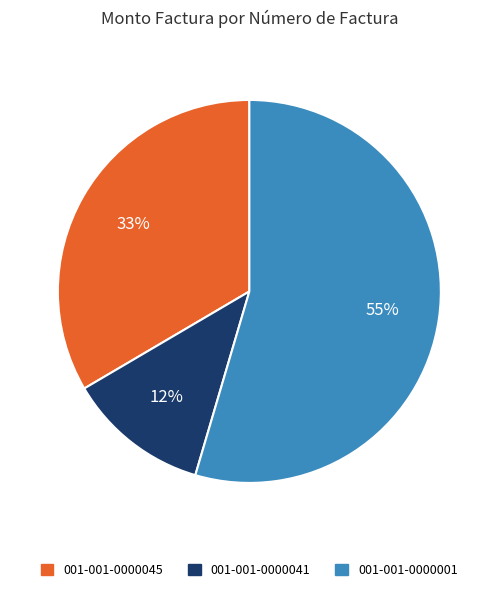

To the nearest percent, what is the average slice percentage?

33%